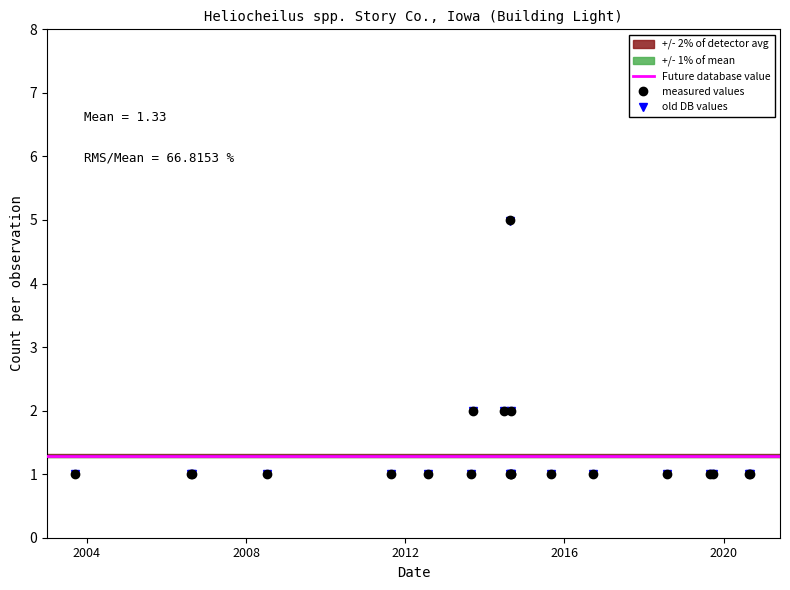

Which series has the largest total across all categories?

measured values